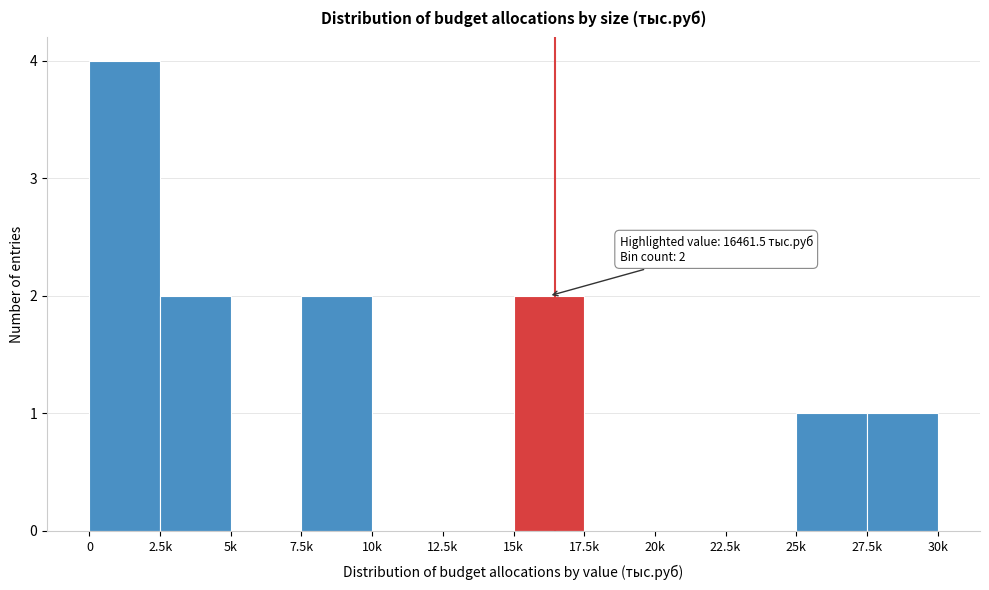

Reading left to right, list all the values displayed in this chart.

0=4	2.5k=2	5k=0	7.5k=2	10k=0	12.5k=0	15k=2	17.5k=0	20k=0	22.5k=0	25k=1	27.5k=1